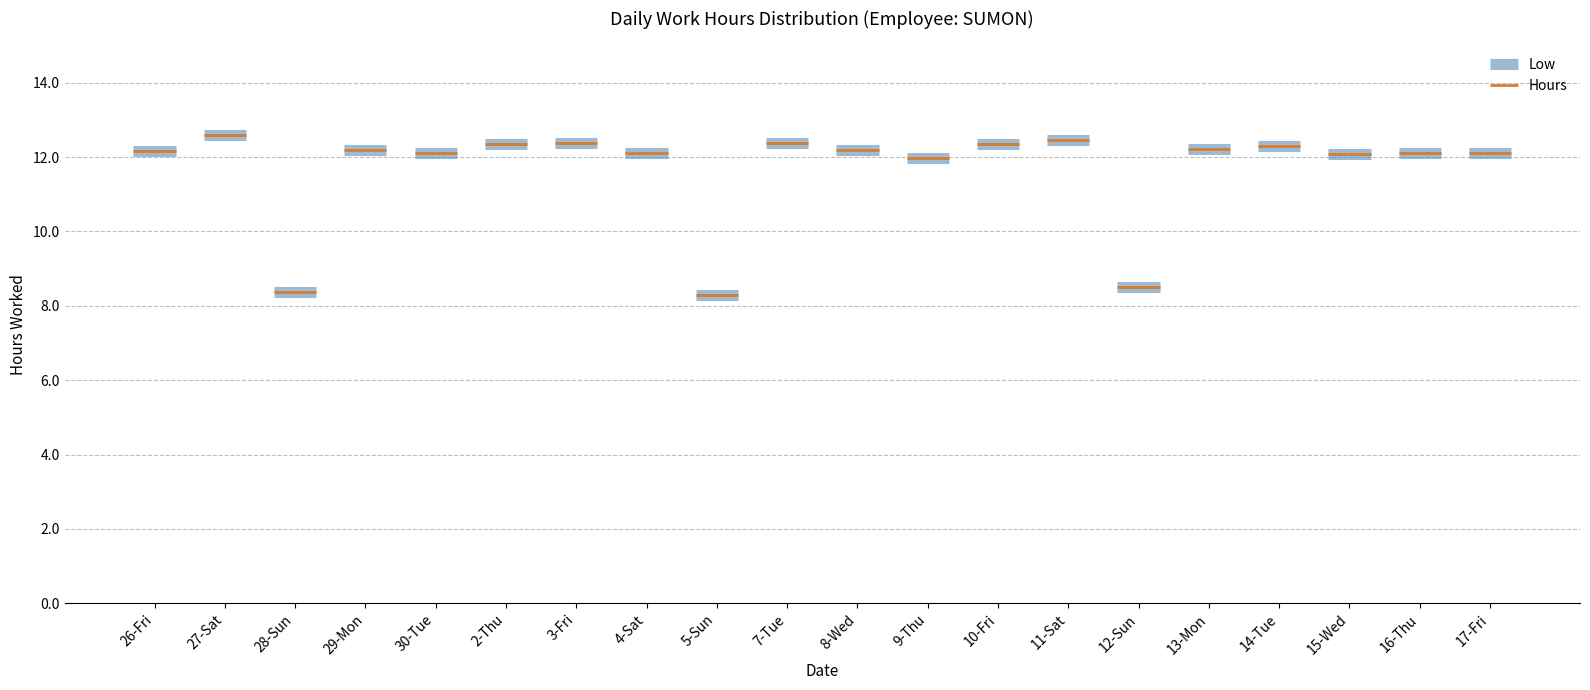

List the labels in order of value, largest first.

27-Sat, 11-Sat, 3-Fri, 7-Tue, 2-Thu, 10-Fri, 14-Tue, 13-Mon, 8-Wed, 29-Mon, 26-Fri, 30-Tue, 17-Fri, 16-Thu, 4-Sat, 15-Wed, 9-Thu, 12-Sun, 28-Sun, 5-Sun